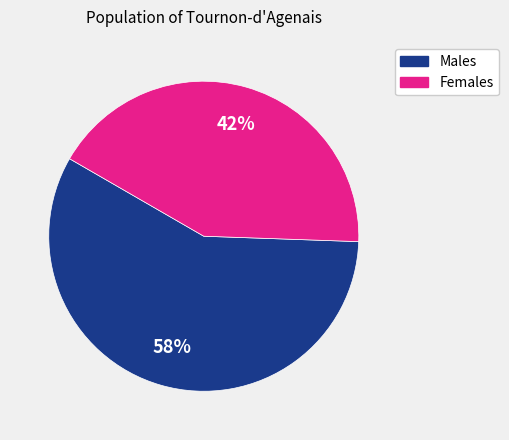

To the nearest percent, what is the difference between the largest and smallest slice percentages?

16%